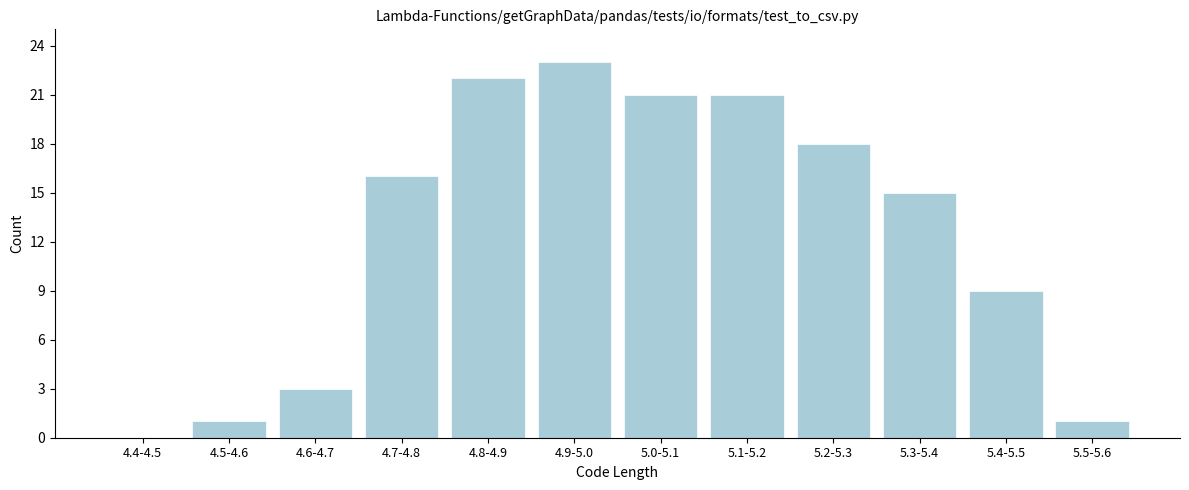

Reading left to right, what are all the values shown in this chart?

4.4-4.5=0	4.5-4.6=1	4.6-4.7=3	4.7-4.8=16	4.8-4.9=22	4.9-5.0=23	5.0-5.1=21	5.1-5.2=21	5.2-5.3=18	5.3-5.4=15	5.4-5.5=9	5.5-5.6=1